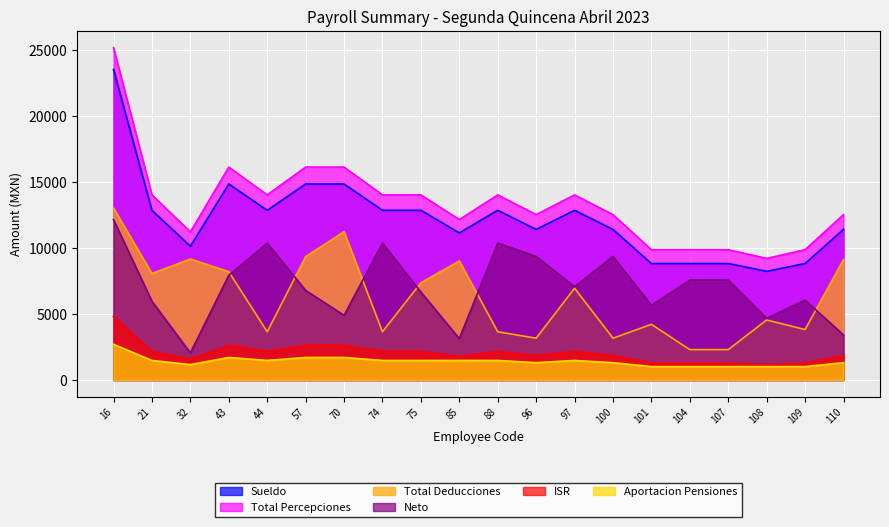

Is it true that Total Deducciones equals 9026.2 at 85?

True